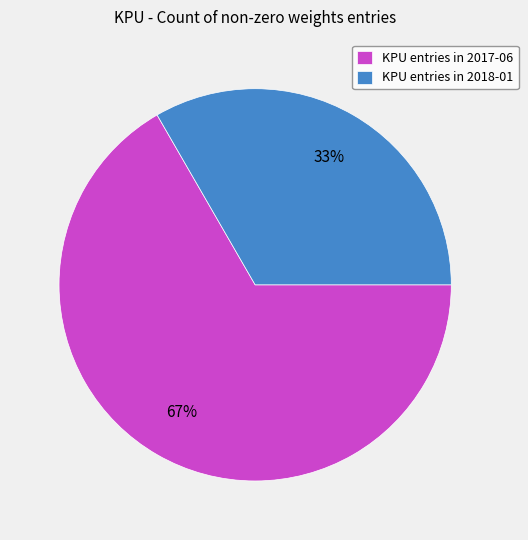

Which category has the smallest portion of the pie?

KPU entries in 2018-01